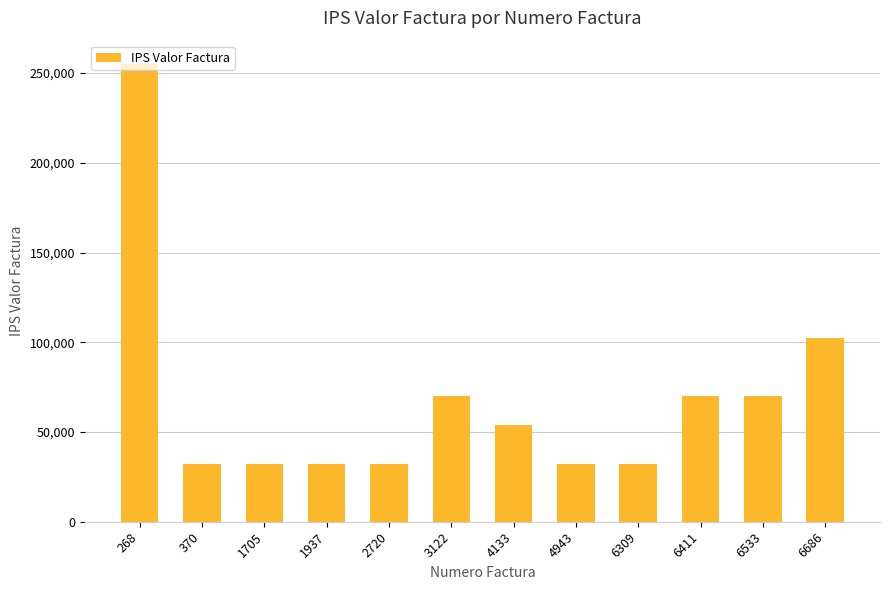

What is the difference between the maximum and second lowest values?

222900